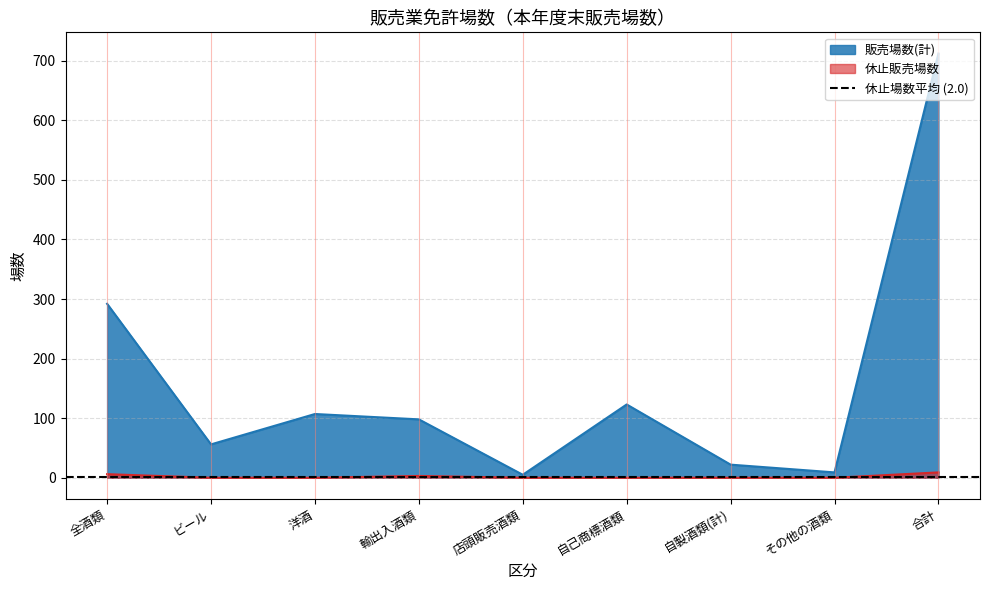

The 休止販売場数 series shows 6 at 全酒類. True or false?

True